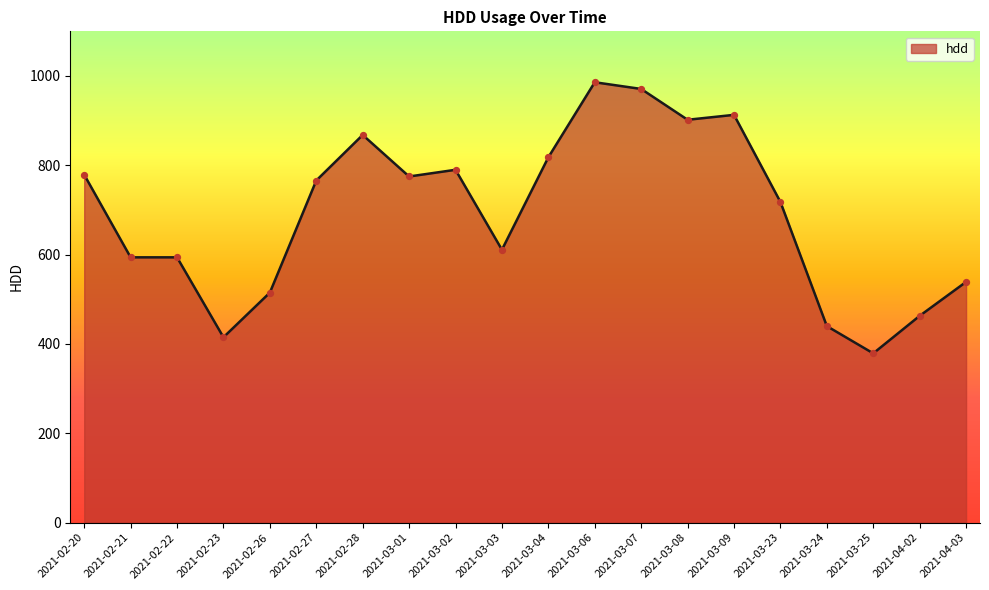

Approximately how many times larger is the value at 2021-04-02 compared to 2021-03-01?

0.6